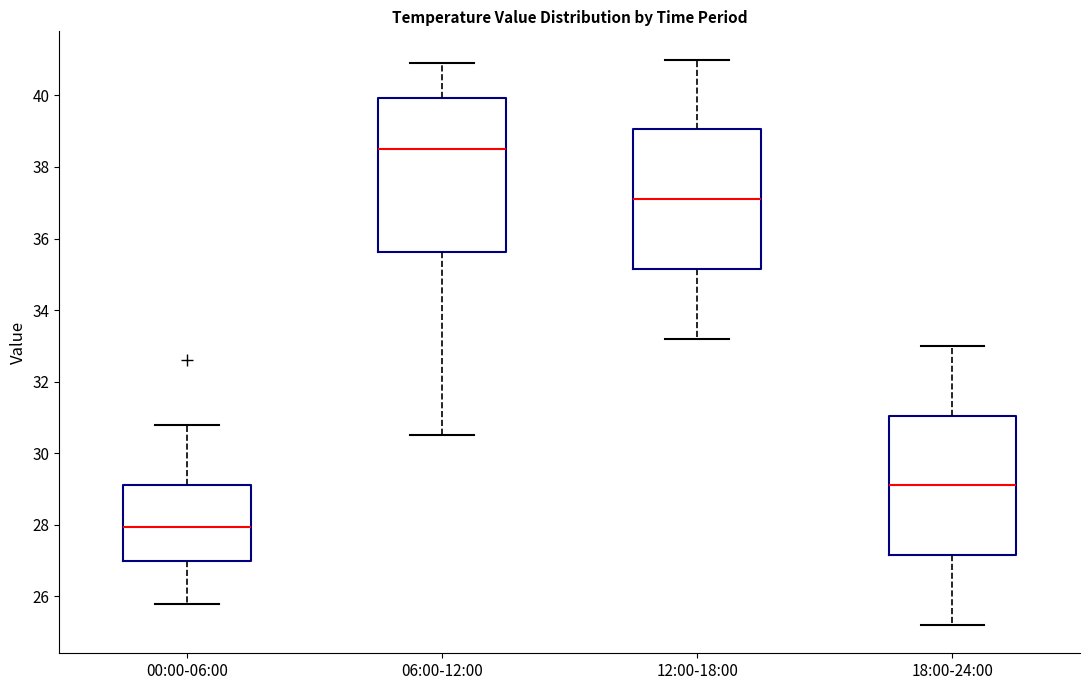

Comparing the boxes themselves (not the whiskers), which one is the tallest?

06:00-12:00